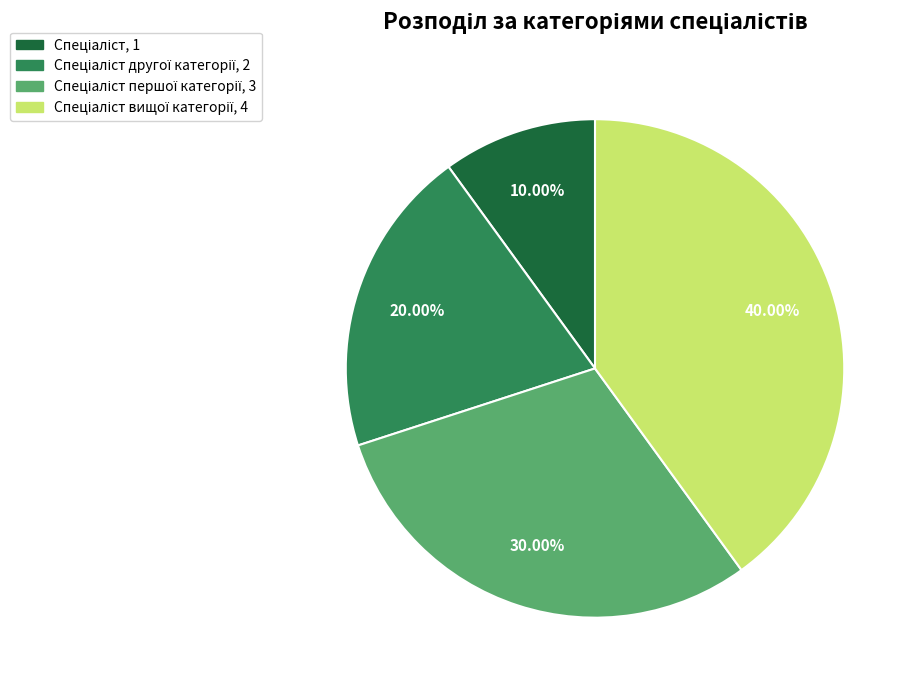

Is there any slice that represents more than half of the pie?

No